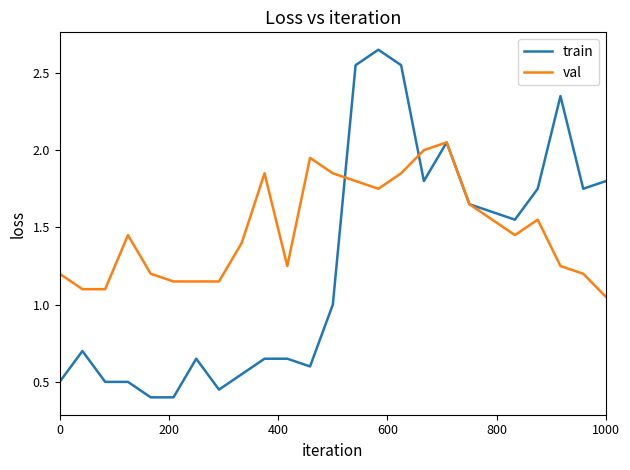

Which series has the largest total across all categories?

val